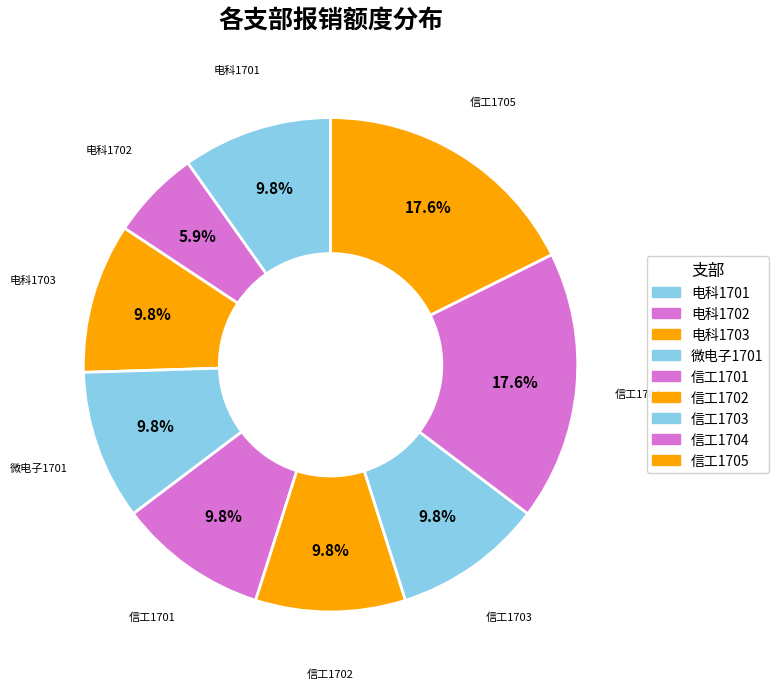

What is the smallest slice in the pie chart?

电科1702